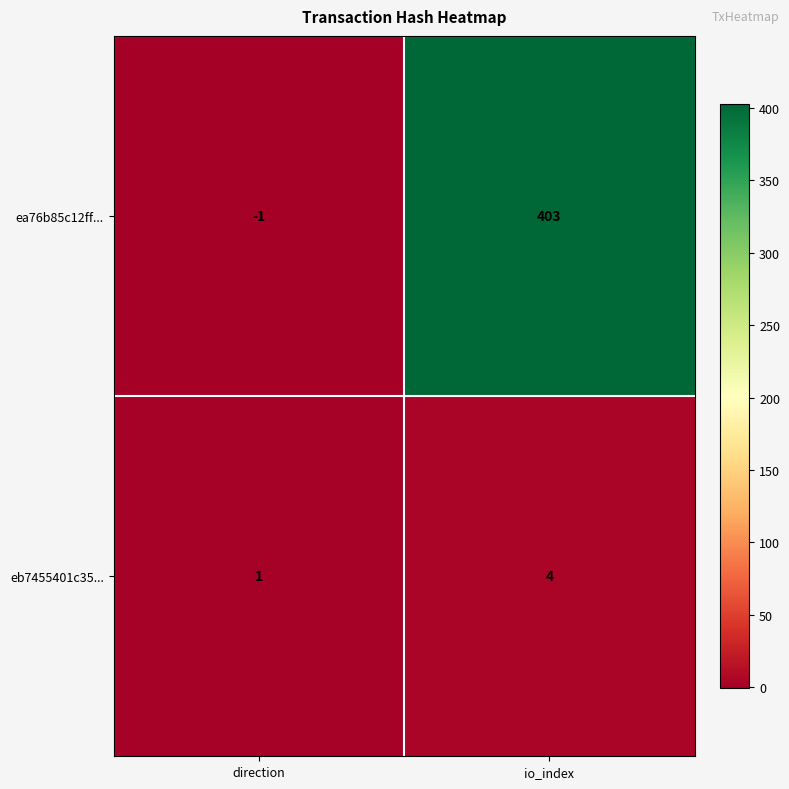

Reading left to right, list all the values displayed in this chart.

ea76b85c12ff...: -1	403
eb7455401c35...: 1	4